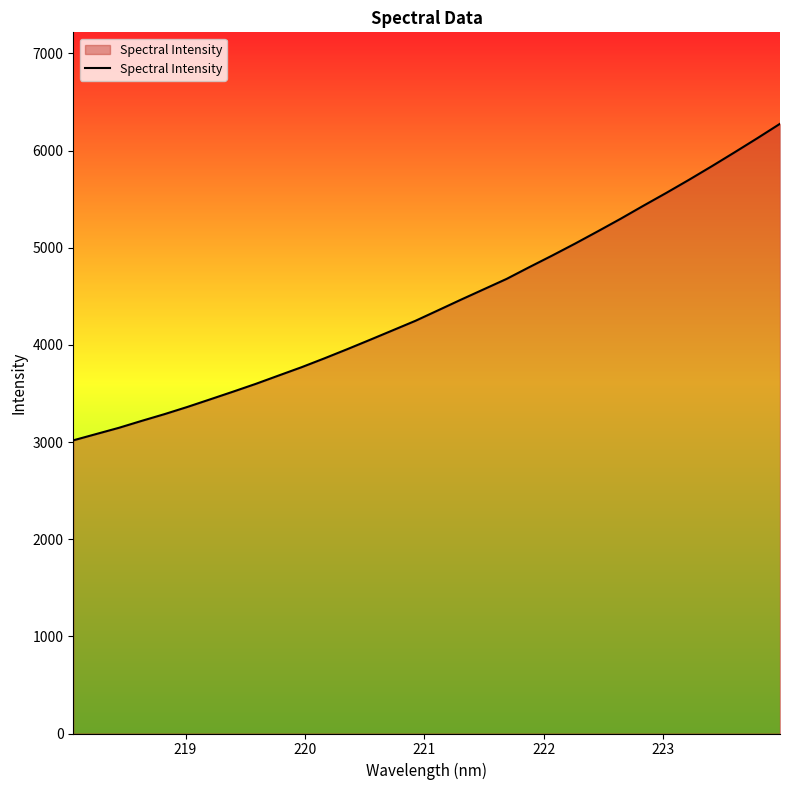

What is the greatest value displayed?

6275.5